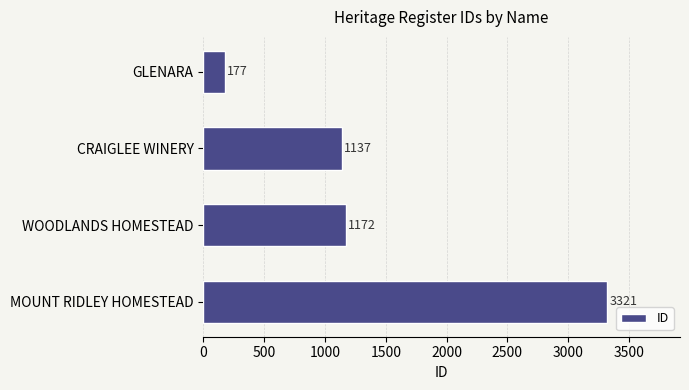

Between MOUNT RIDLEY HOMESTEAD and WOODLANDS HOMESTEAD, which is larger?

MOUNT RIDLEY HOMESTEAD